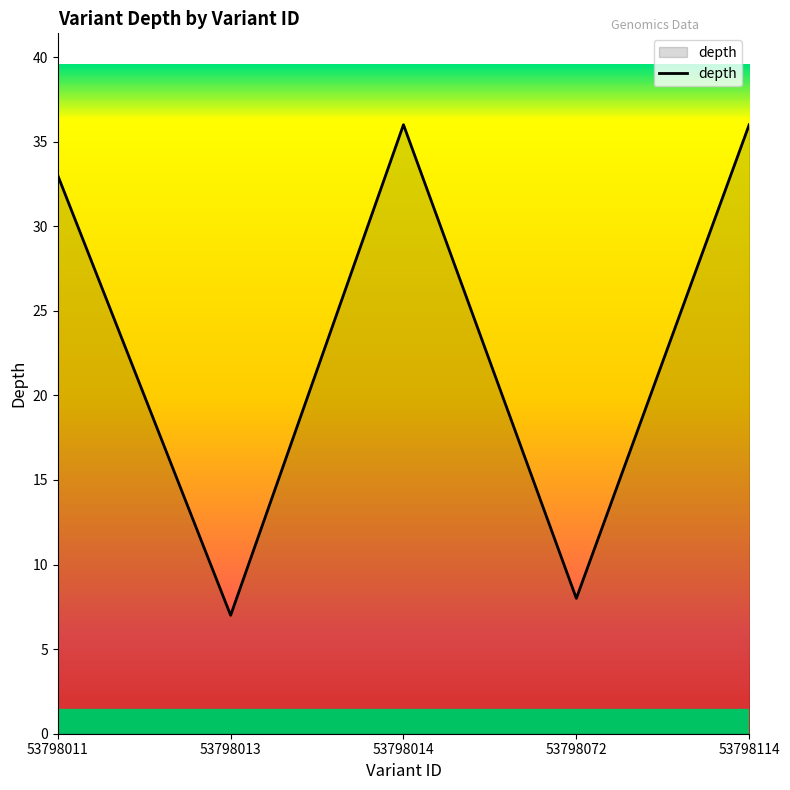

What is the difference between the maximum and minimum values?

29